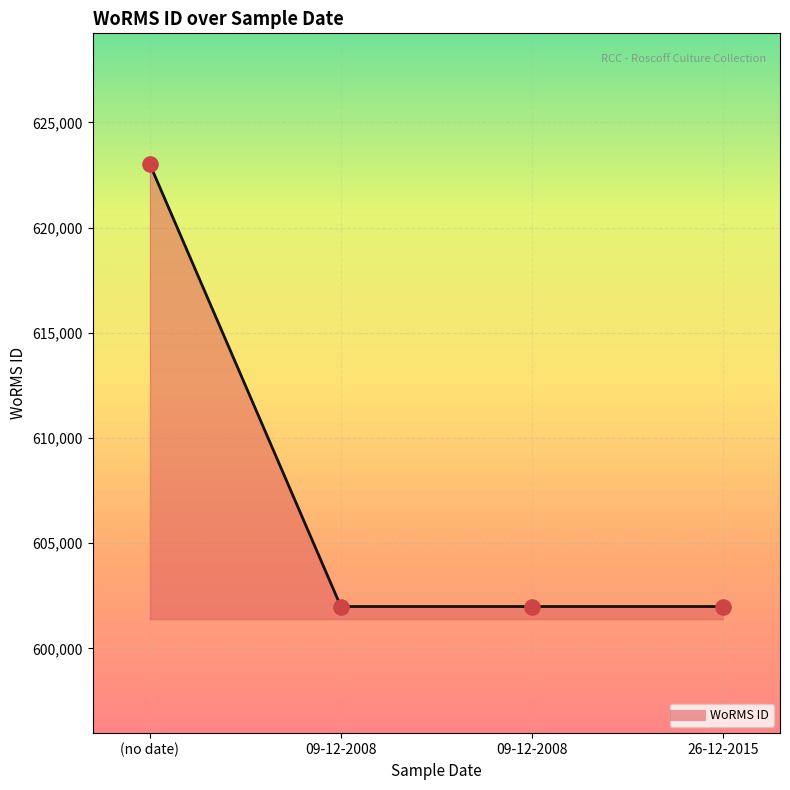

What is the ratio of the value at 26-12-2015 to the value at 09-12-2008?

1.0